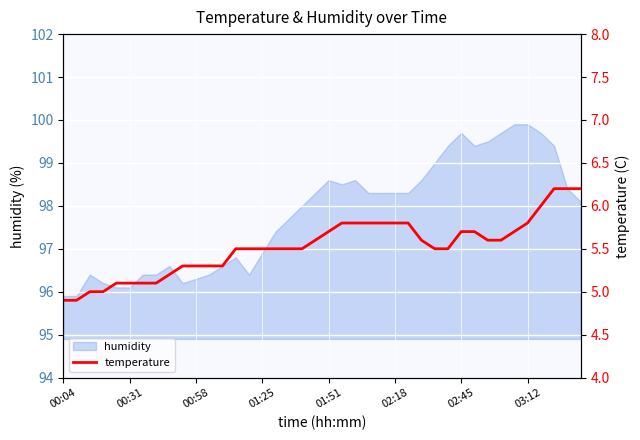

The value of humidity at 01:51 is 98.6. True or false?

True